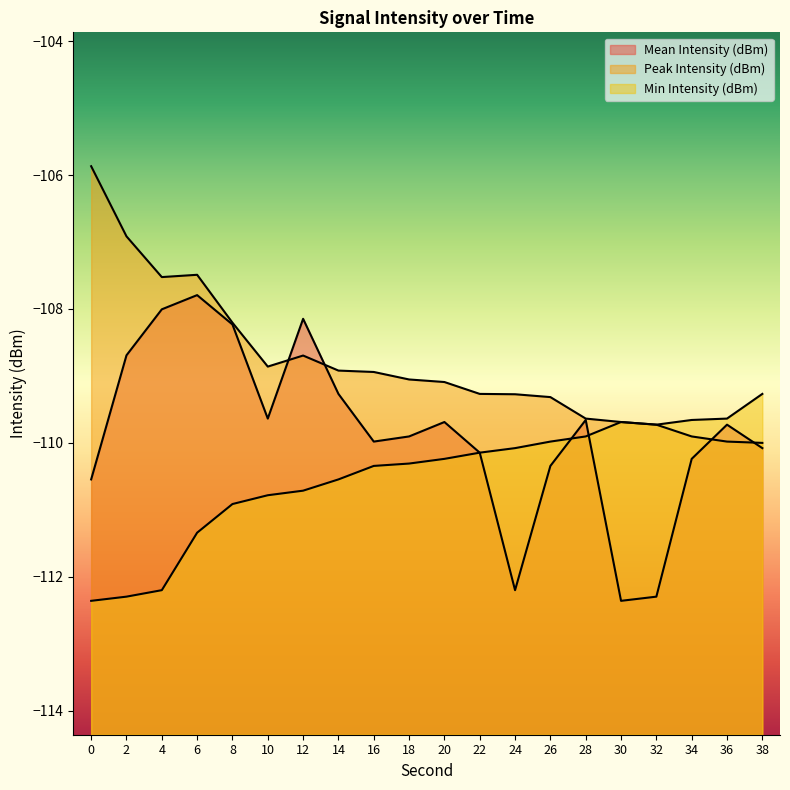

Reading left to right, transcribe all the data shown in this chart.

Mean Intensity (dBm): 0=-110.5	2=-108.7	4=-108.0	6=-107.8	8=-108.2	10=-109.6	12=-108.1	14=-109.3	16=-110.0	18=-109.9	20=-109.7	22=-110.1	24=-112.2	26=-110.3	28=-109.7	30=-112.4	32=-112.3	34=-110.2	36=-109.7	38=-110.1
Peak Intensity (dBm): 0=-105.9	2=-106.9	4=-107.5	6=-107.5	8=-108.2	10=-108.9	12=-108.7	14=-108.9	16=-108.9	18=-109.1	20=-109.1	22=-109.3	24=-109.3	26=-109.3	28=-109.6	30=-109.7	32=-109.7	34=-109.9	36=-110.0	38=-110.0
Min Intensity (dBm): 0=-112.4	2=-112.3	4=-112.2	6=-111.3	8=-110.9	10=-110.8	12=-110.7	14=-110.5	16=-110.3	18=-110.3	20=-110.2	22=-110.1	24=-110.1	26=-110.0	28=-109.9	30=-109.7	32=-109.7	34=-109.7	36=-109.6	38=-109.3